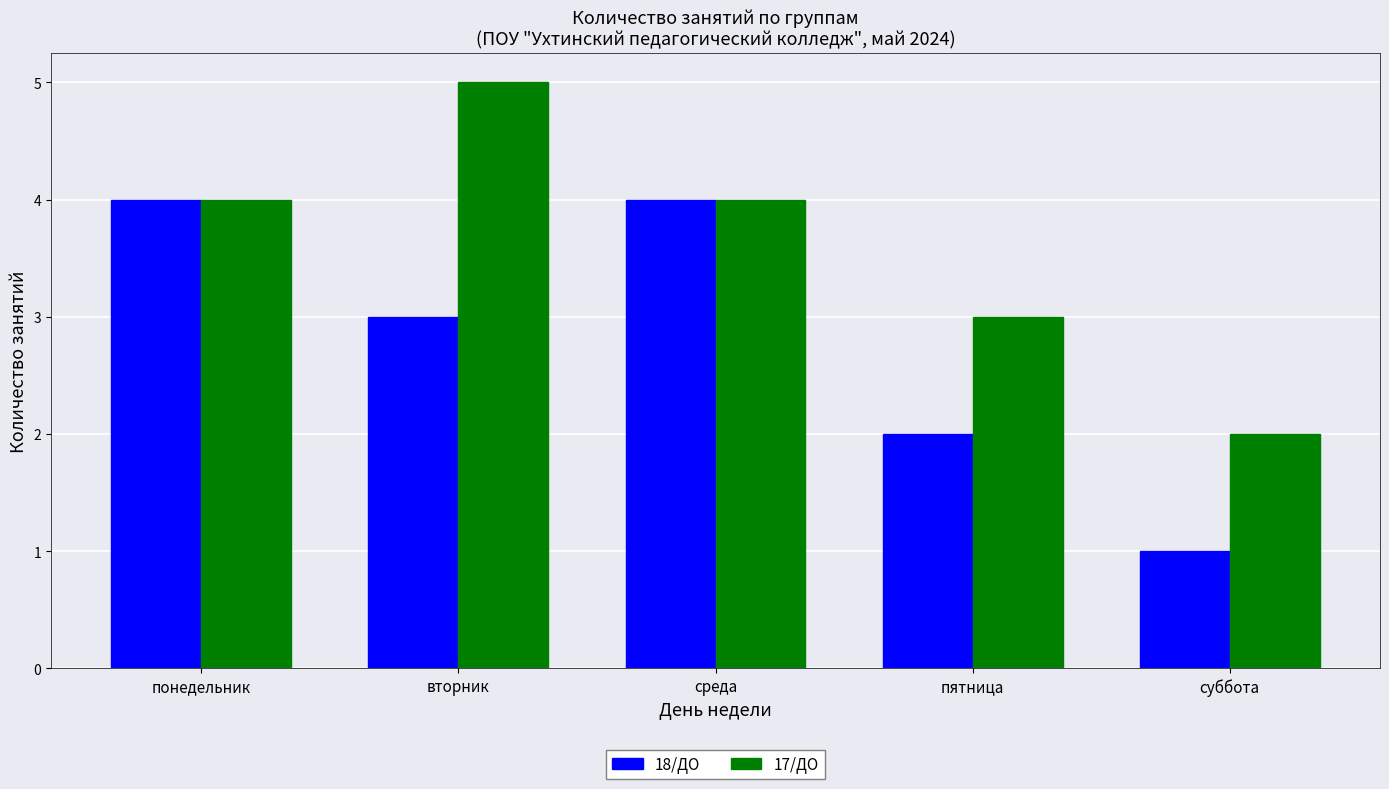

What is the label of the 5th bar from the right?

понедельник